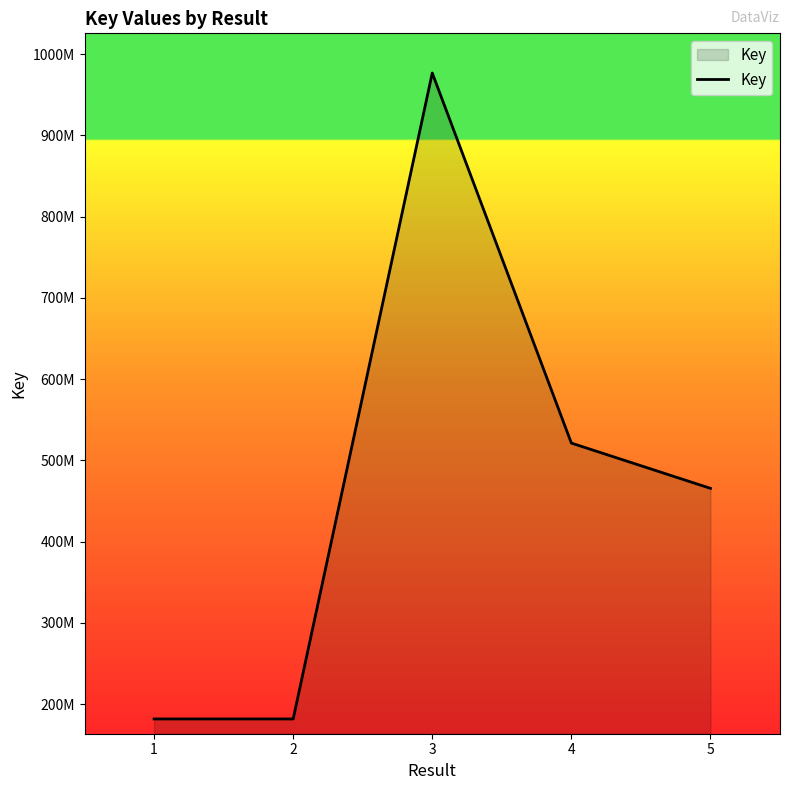

What is the difference between the maximum and second lowest values?

795102798